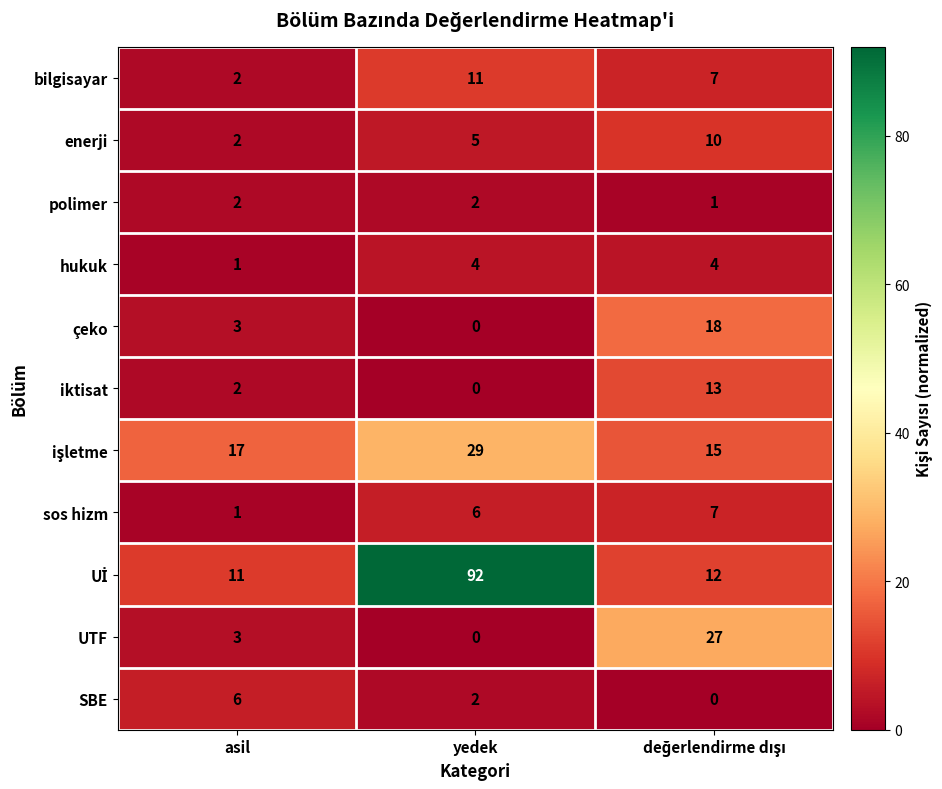

True or false: enerji has a value of 8 at yedek.

False